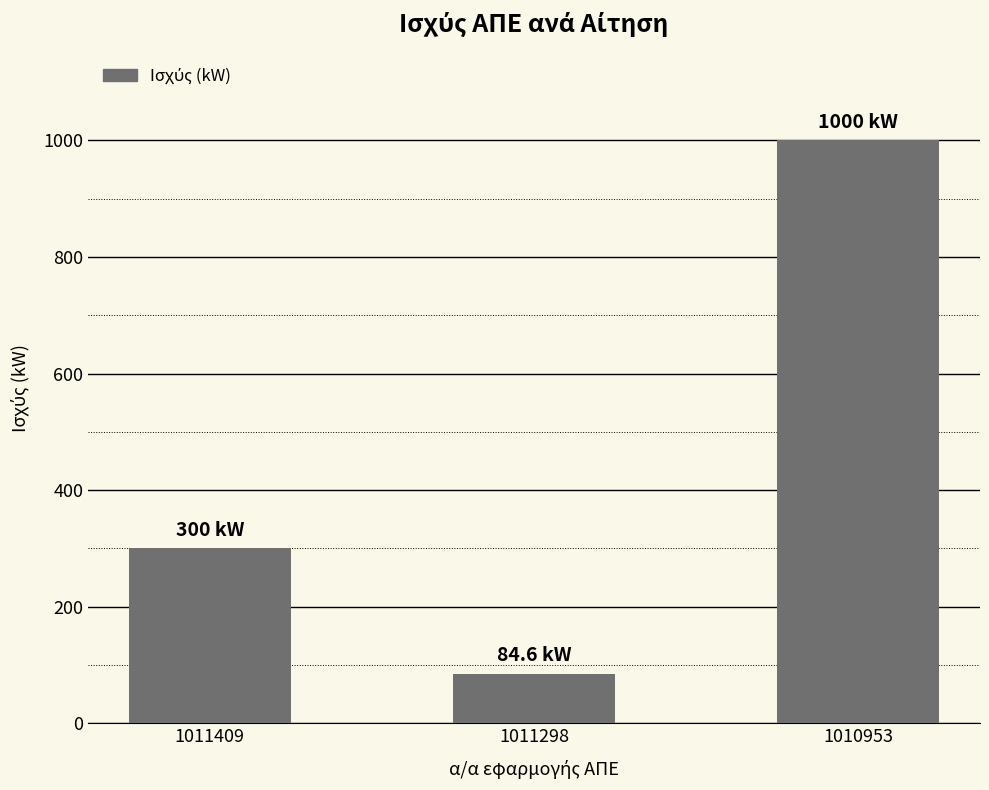

Between 1011409 and 1010953, which is larger?

1010953